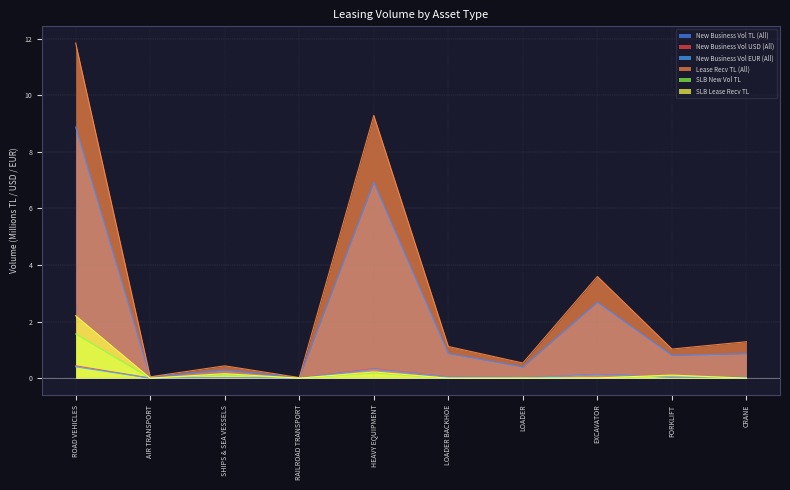

Rank the categories by Lease Recv TL (All) value from lowest to highest.

RAILROAD TRANSPORT, AIR TRANSPORT, SHIPS & SEA VESSELS, LOADER, FORKLIFT, LOADER BACKHOE, CRANE, EXCAVATOR, HEAVY EQUIPMENT, ROAD VEHICLES